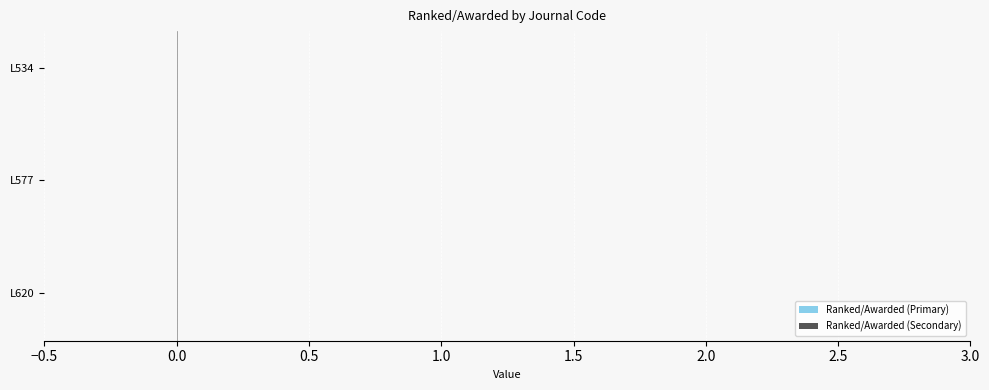

What position from the left is 0.0?

2